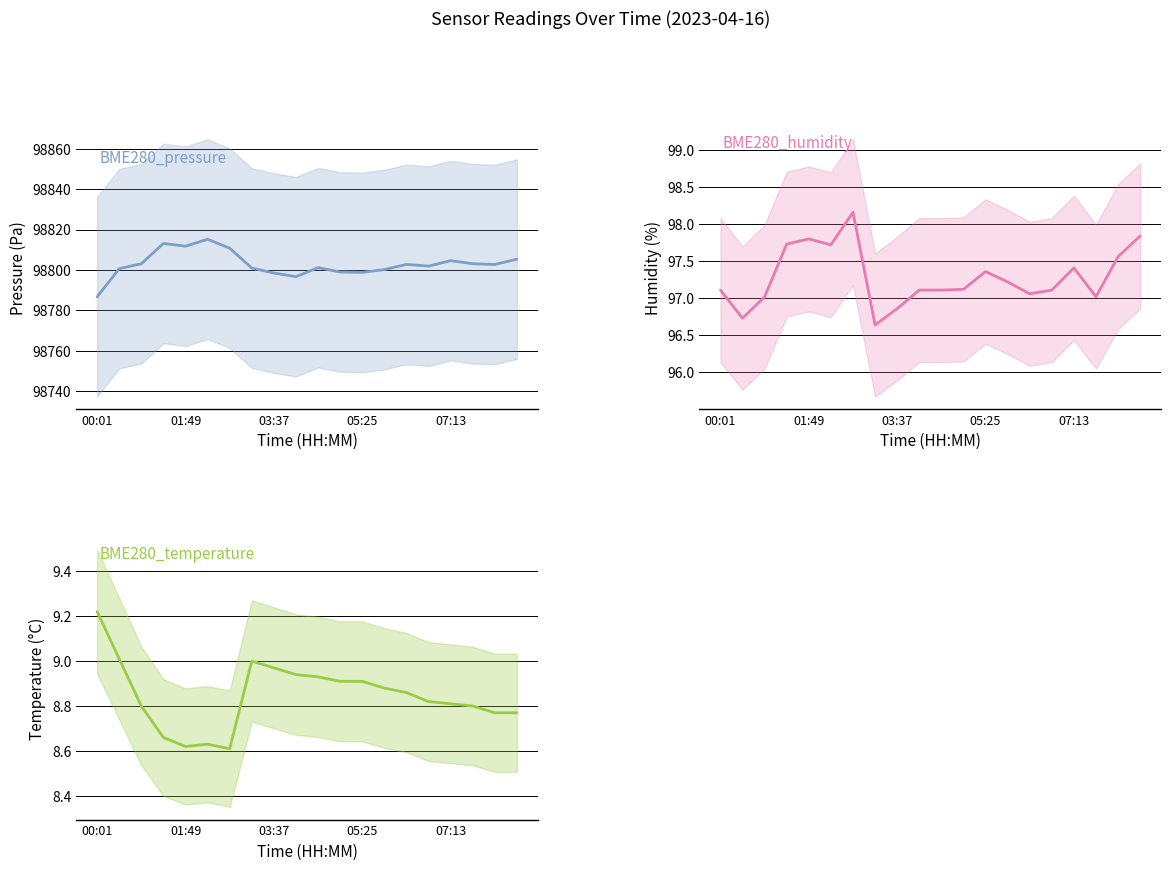

At how many categories does at least one series exceed 98541?

20